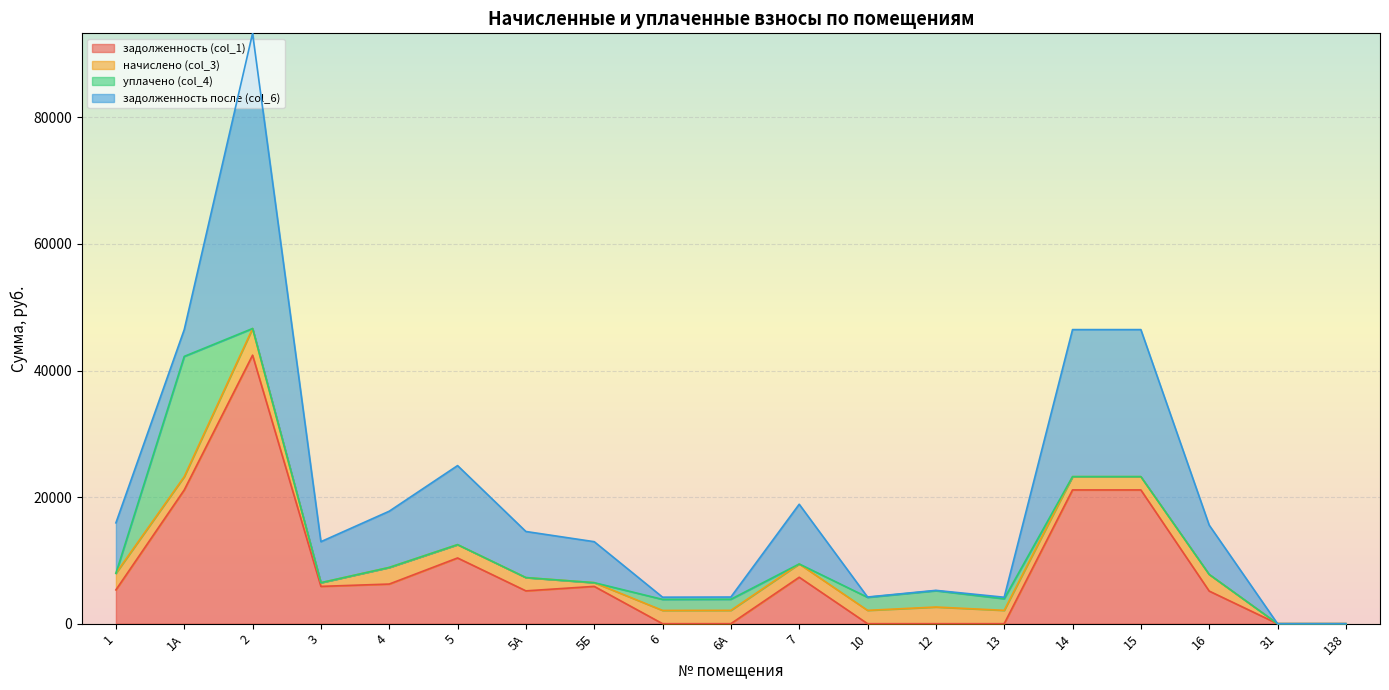

Between 7 and 138, which is larger?

7